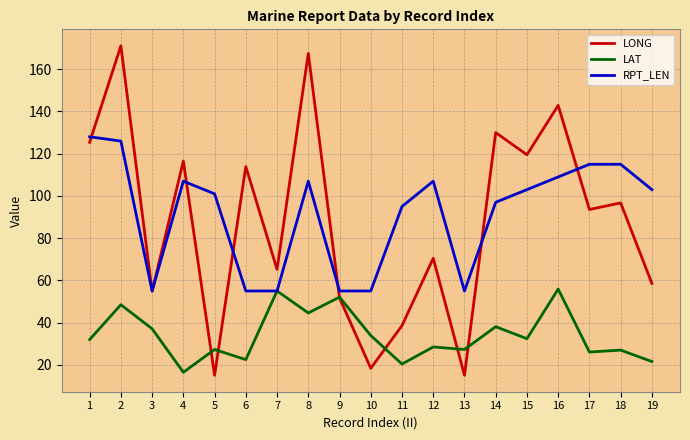

Rank the series by their maximum value, from lowest to highest.

LAT, RPT_LEN, LONG